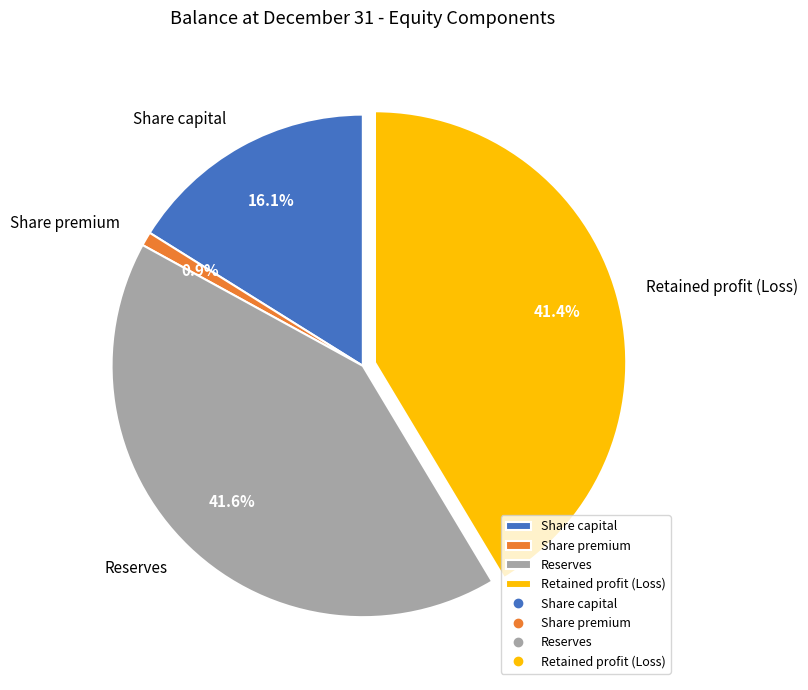

To the nearest percent, what percentage of the pie is Share premium?

1%